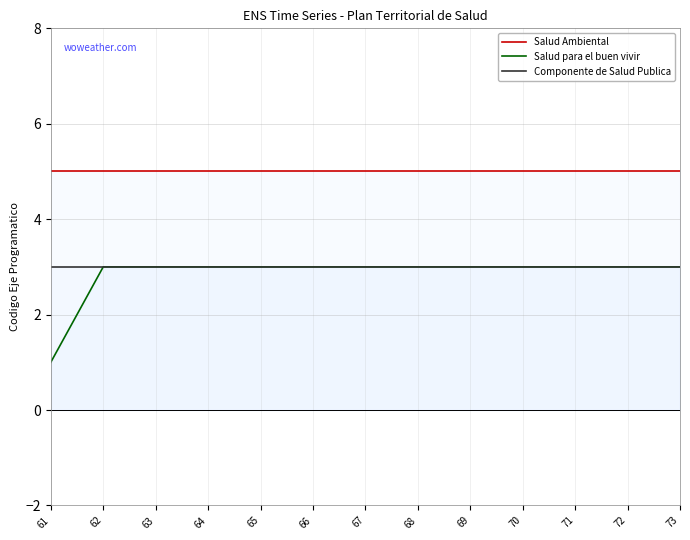

Does the chart display data point markers on the line(s)?

No